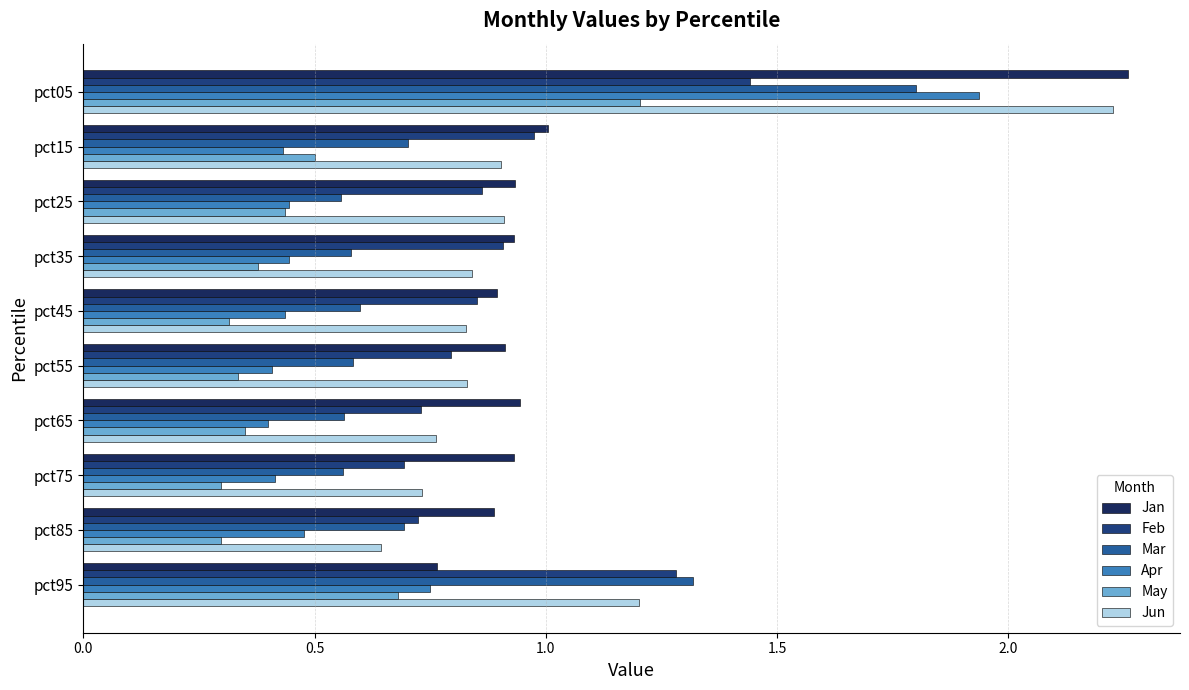

Is the value of Feb at pct95 greater than the value of Mar at pct75?

Yes